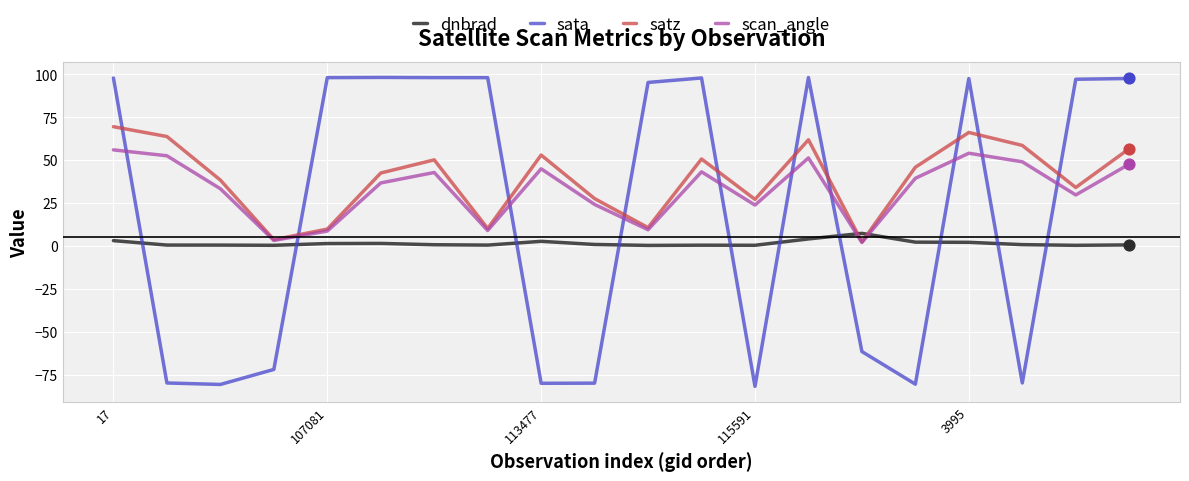

Which series has the widest spread of values?

sata